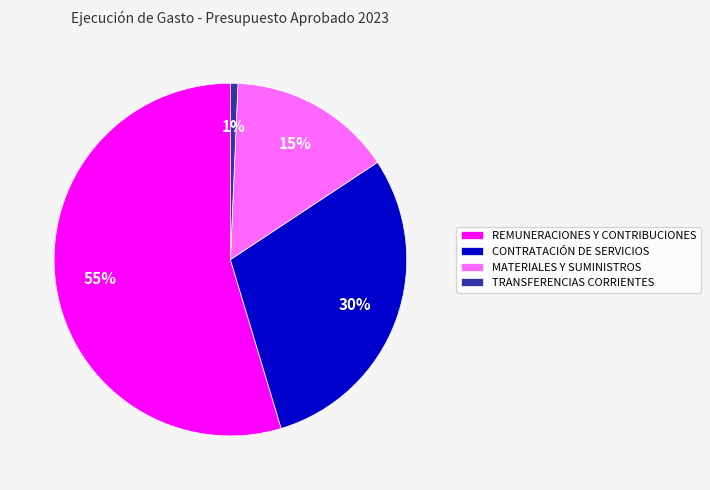

Do TRANSFERENCIAS CORRIENTES and MATERIALES Y SUMINISTROS together represent more than half of the pie?

No